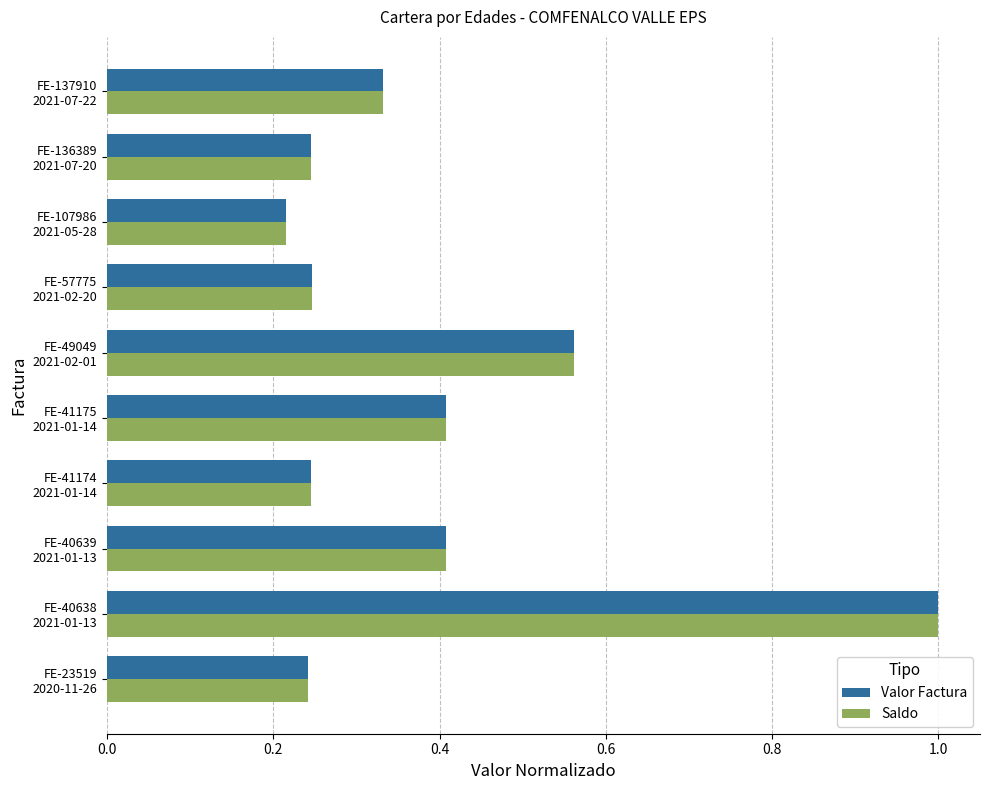

Which category has the highest value in the Saldo series?

FE-40638
2021-01-13